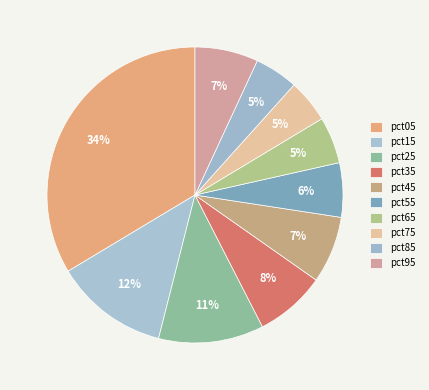

To the nearest percent, what is the difference between the largest and smallest slice percentages?

29%